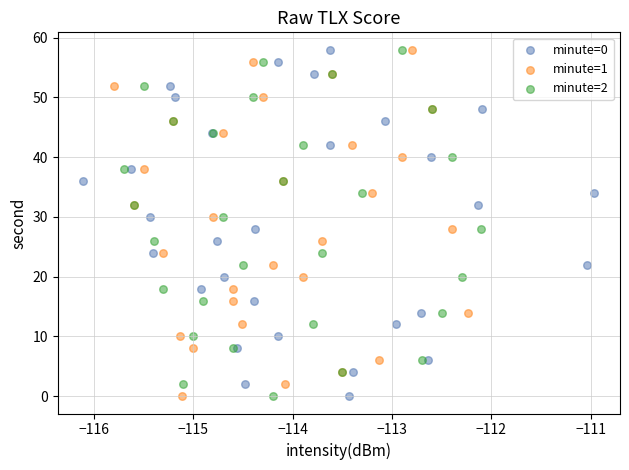

What are all the series names shown in the legend?

minute=0, minute=1, minute=2